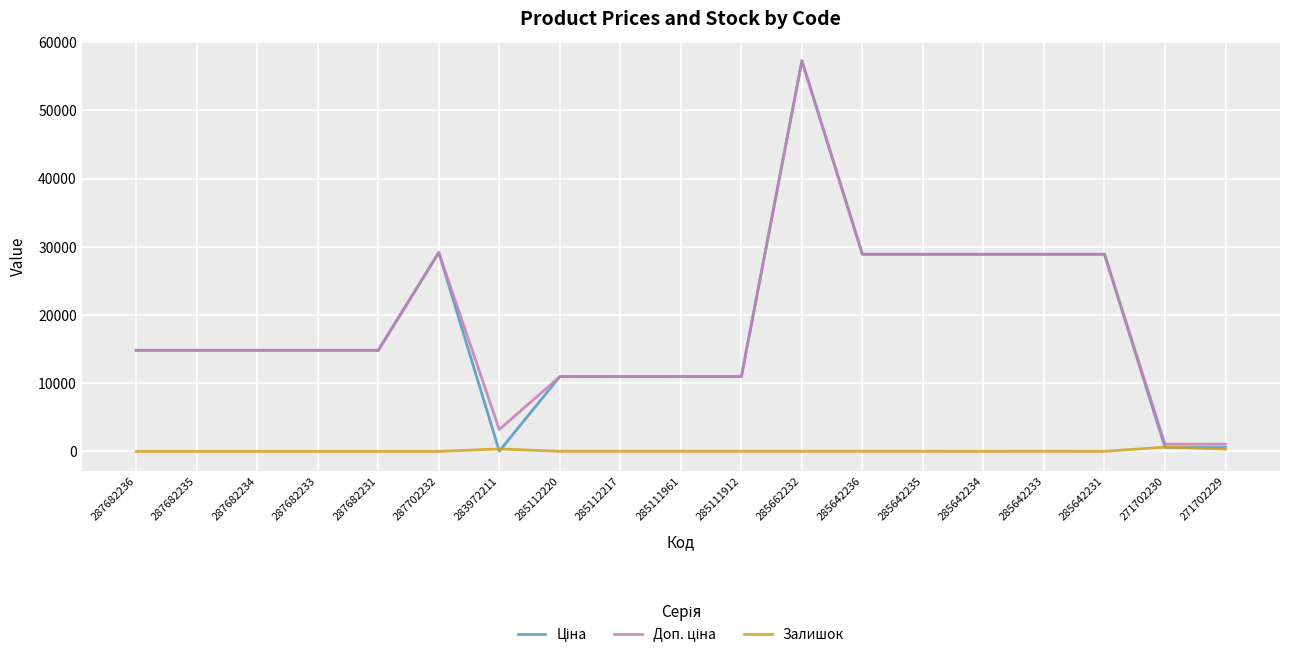

True or false: Залишок has a value of 17.0 at 285111961.

True